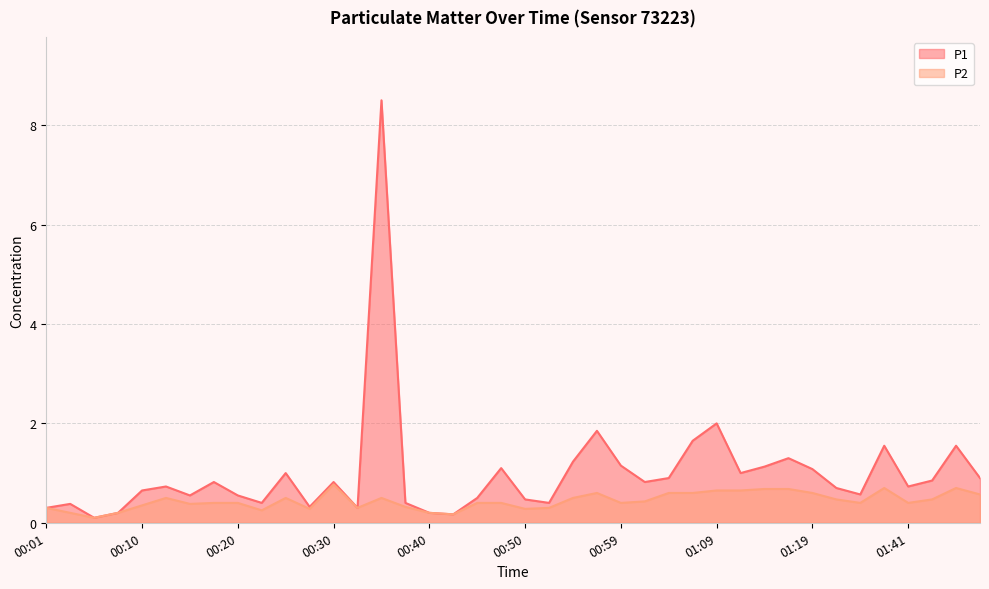

Rank the series by their average value, from highest to lowest.

P1, P2